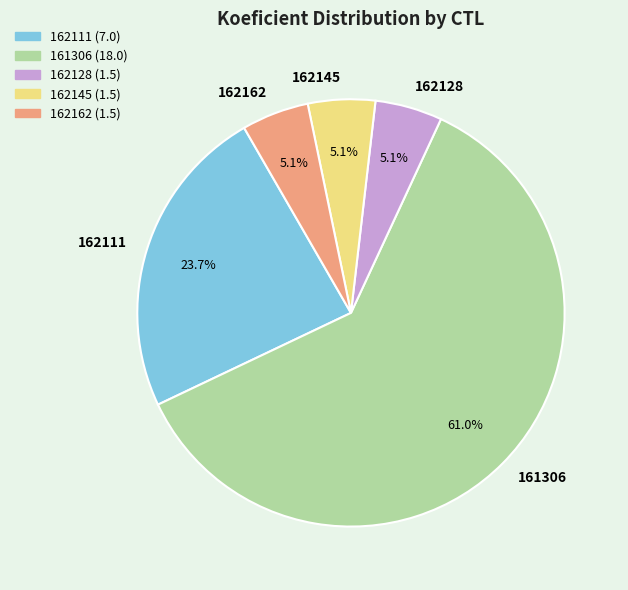

To the nearest percent, what portion does 162111 represent?

24%